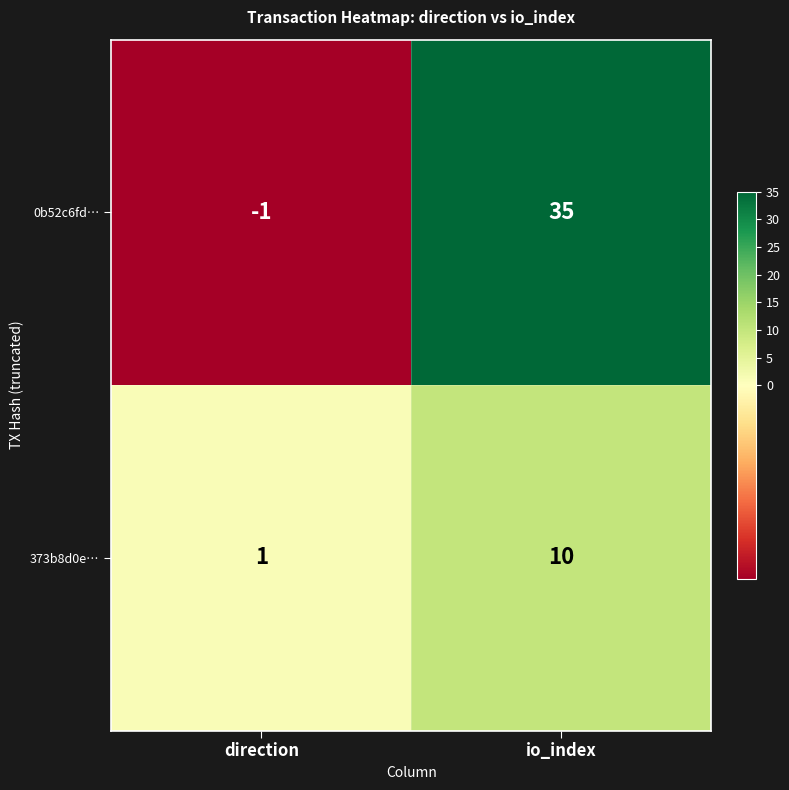

The 373b8d0e… series shows 10 at io_index. True or false?

True